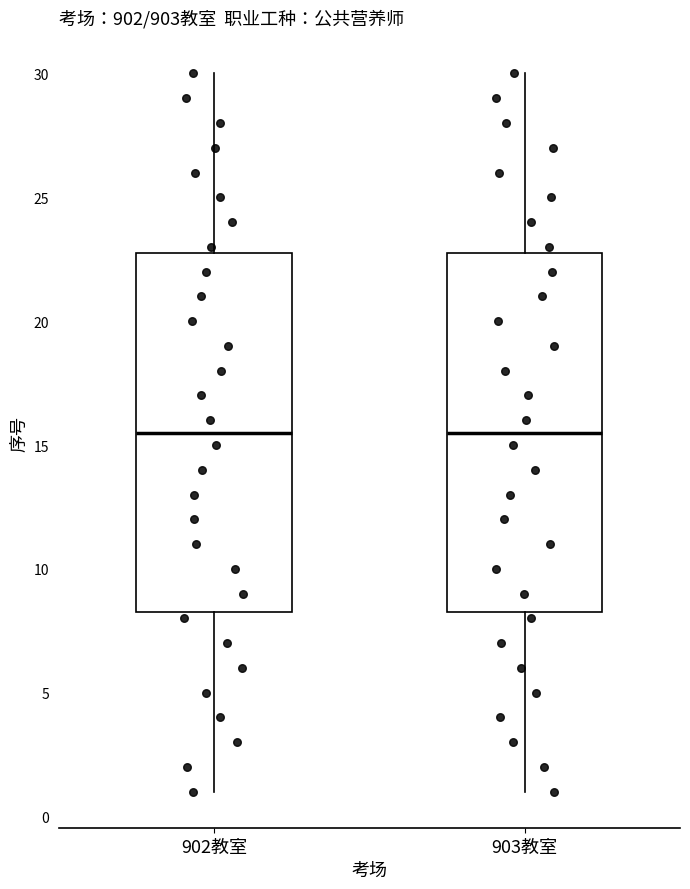

Reading left to right, read every box against the y-axis: the position of its median line, the range the box covers, and the ends of its whiskers. The values are not printed on the chart, so give them approximately, as read against the axis.

902教室: median 15.5, box 8.5 to 23.0, whiskers 1.0 to 30.0
903教室: median 15.5, box 8.5 to 23.0, whiskers 1.0 to 30.0